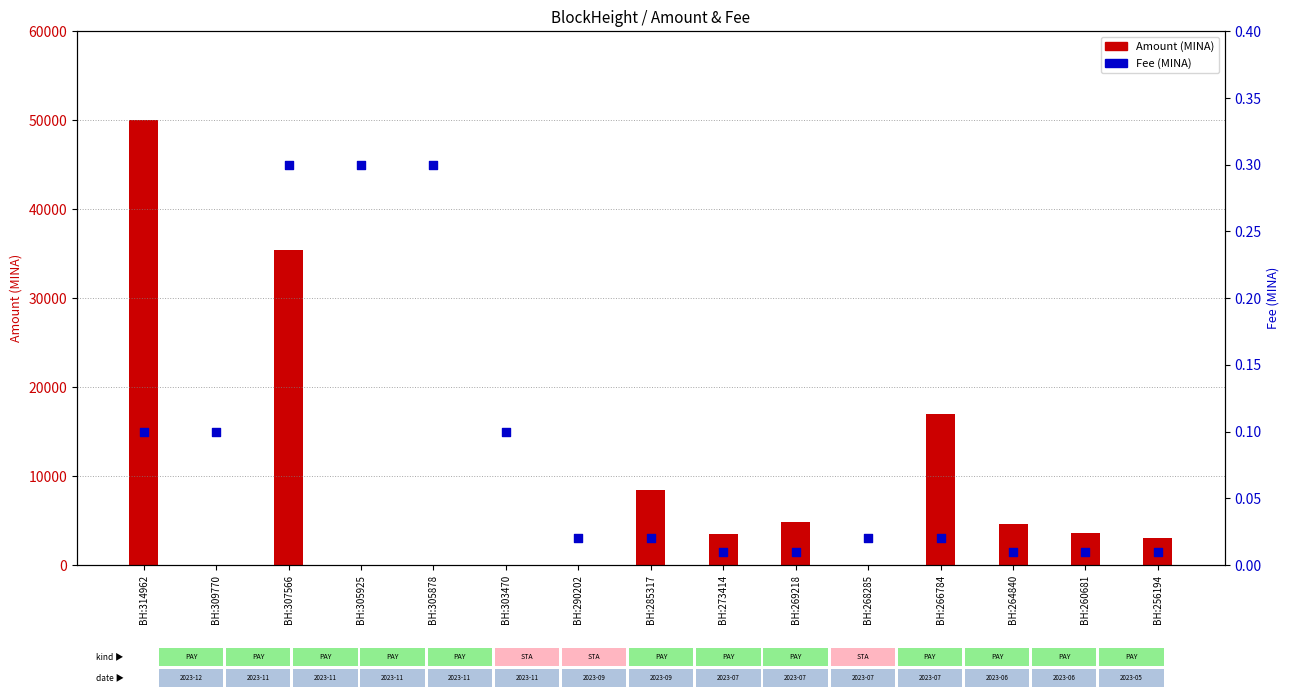

Is the value of Fee at BH:285317 greater than the value of Amount at BH:269218?

No